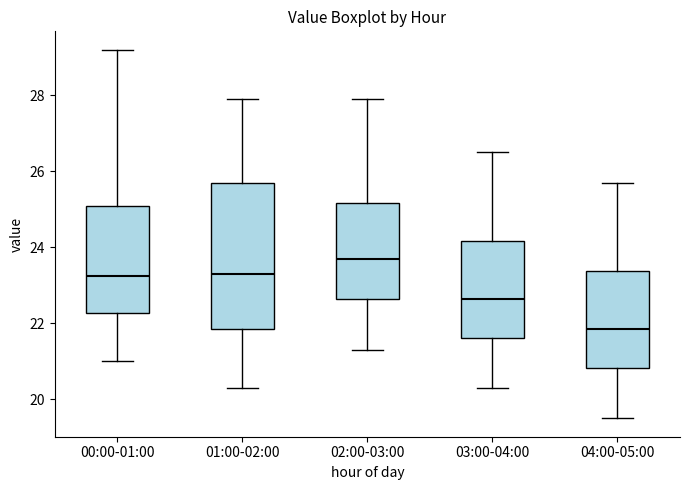

Reading left to right, read every box against the y-axis: the position of its median line, the range the box covers, and the ends of its whiskers. The values are not printed on the chart, so give them approximately, as read against the axis.

00:00-01:00: median 23.2, box 22.2 to 25.2, whiskers 21.0 to 29.2
01:00-02:00: median 23.4, box 21.8 to 25.8, whiskers 20.4 to 28.0
02:00-03:00: median 23.8, box 22.6 to 25.2, whiskers 21.4 to 28.0
03:00-04:00: median 22.6, box 21.6 to 24.2, whiskers 20.4 to 26.6
04:00-05:00: median 21.8, box 20.8 to 23.4, whiskers 19.6 to 25.8